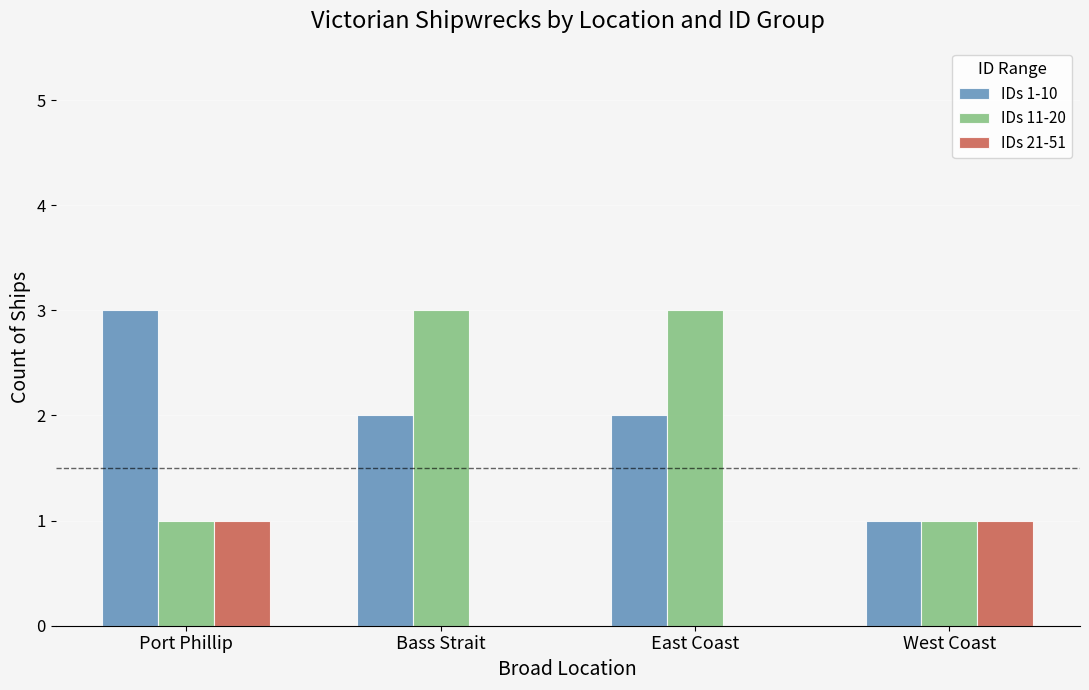

The value of IDs 1-10 at Bass Strait is 1. True or false?

False